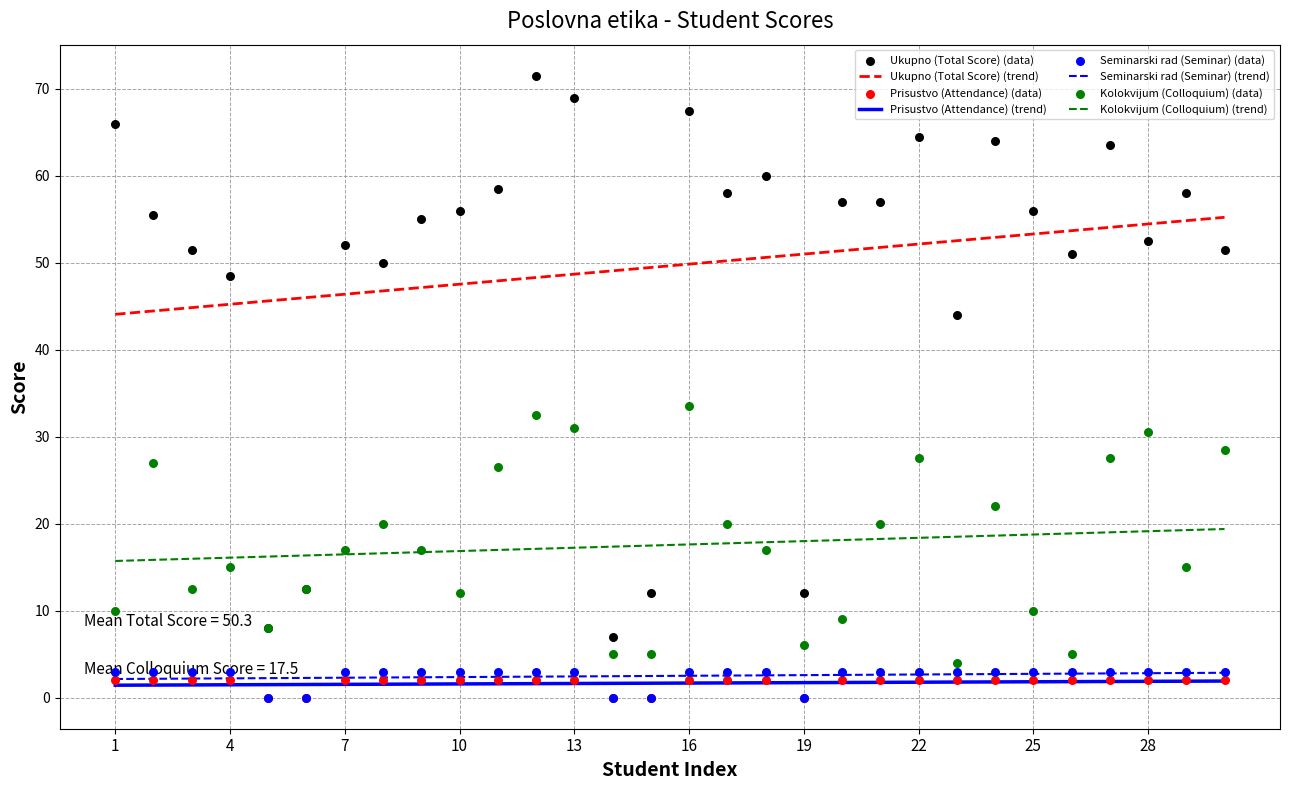

What is the maximum value for Kolokvijum (Colloquium) (trend)?

19.4